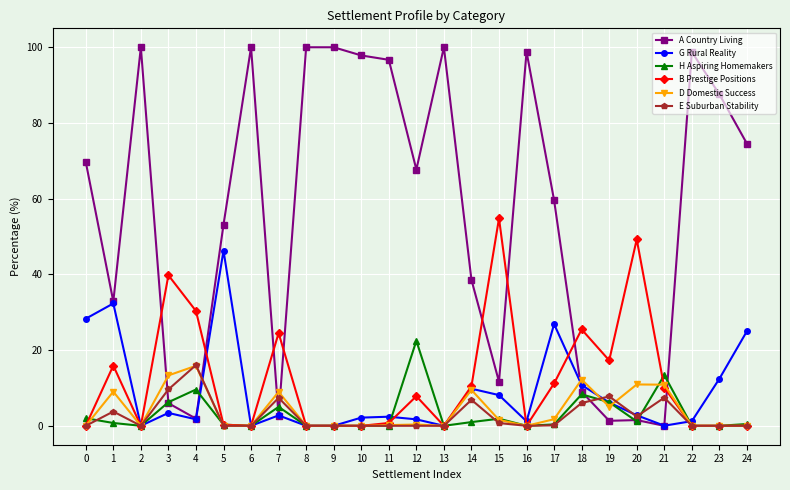

Count the number of data series in this chart.

6